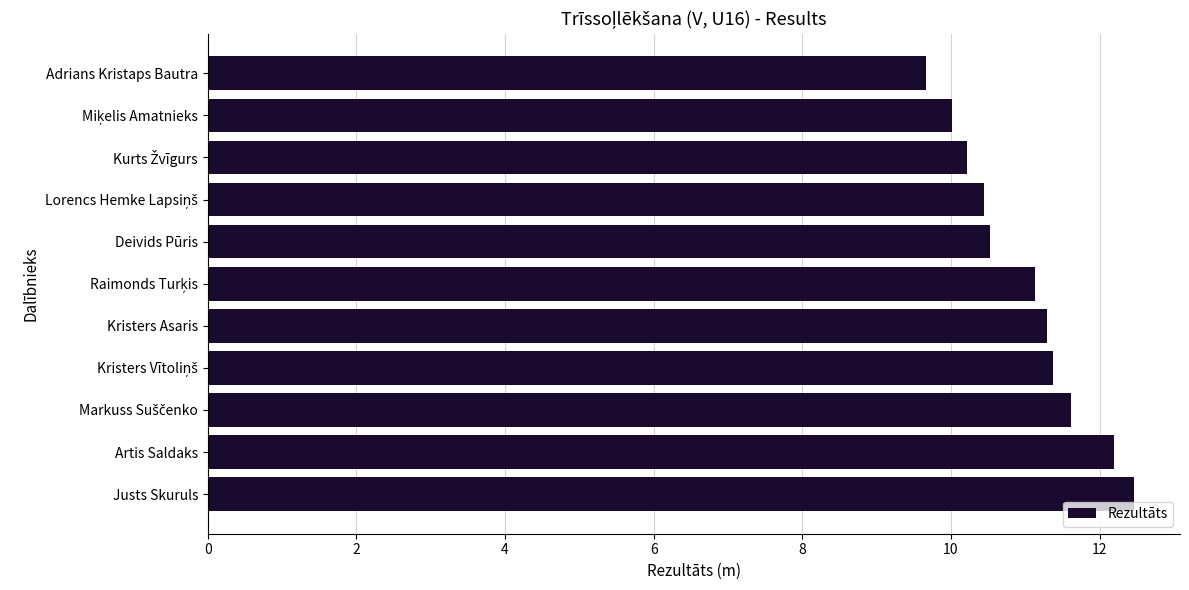

Which has a higher value, Kristers Asaris or Justs Skuruls?

Justs Skuruls